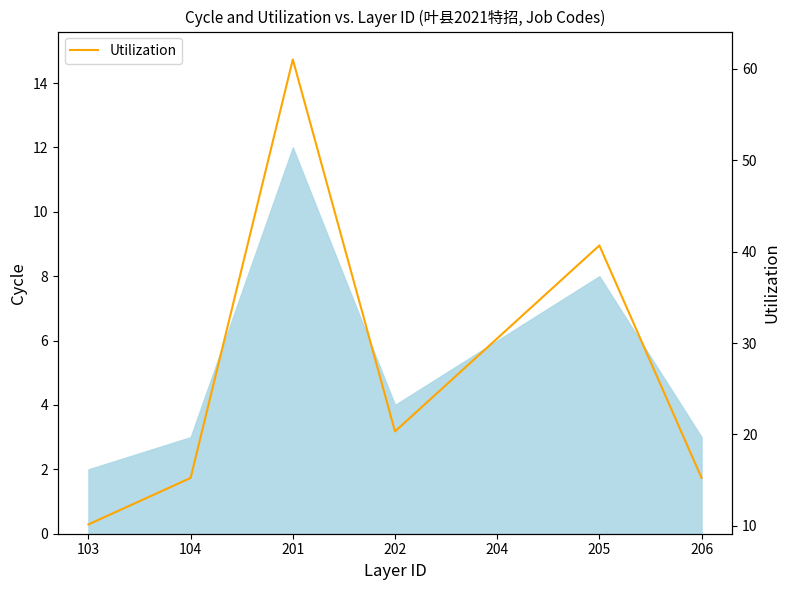

At which label does the data first exceed 20?

201